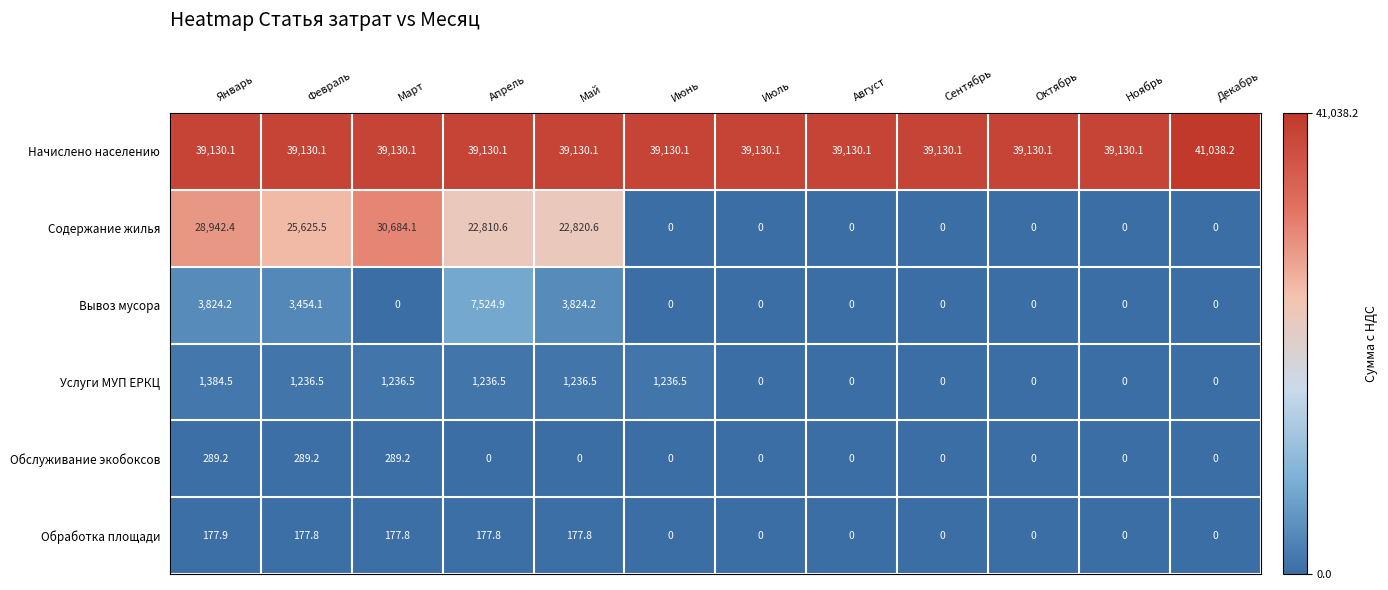

Which category has the highest value across all series?

Декабрь